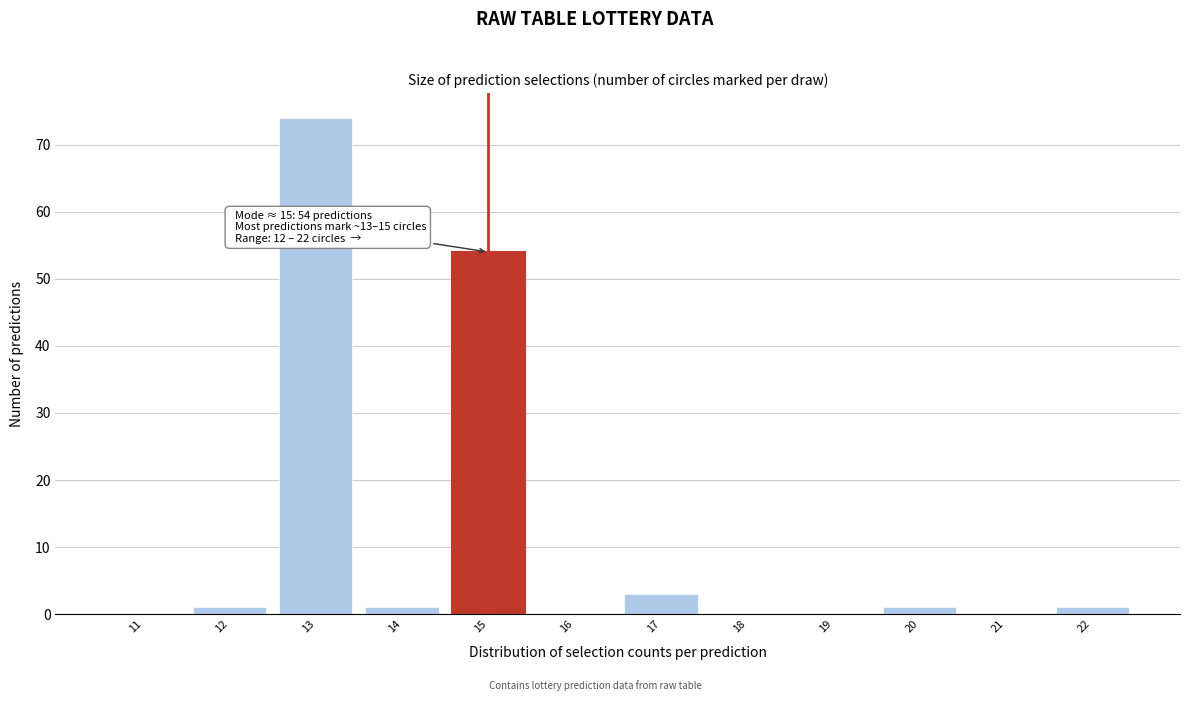

Reading left to right, what are all the values shown in this chart?

11=0	12=1	13=74	14=1	15=54	16=0	17=3	18=0	19=0	20=1	21=0	22=1